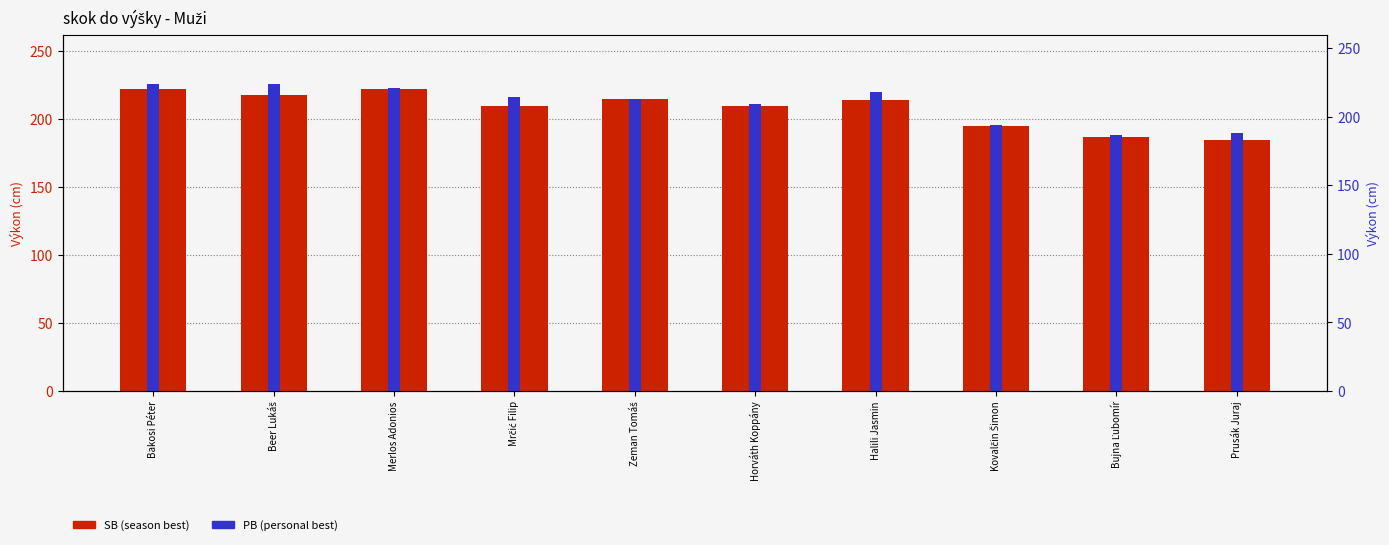

Reading right to left, transcribe all the data shown in this chart.

SB: 185	187	195	214	210	215	210	222	218	222
PB: 190	188	196	220	211	215	216	223	226	226